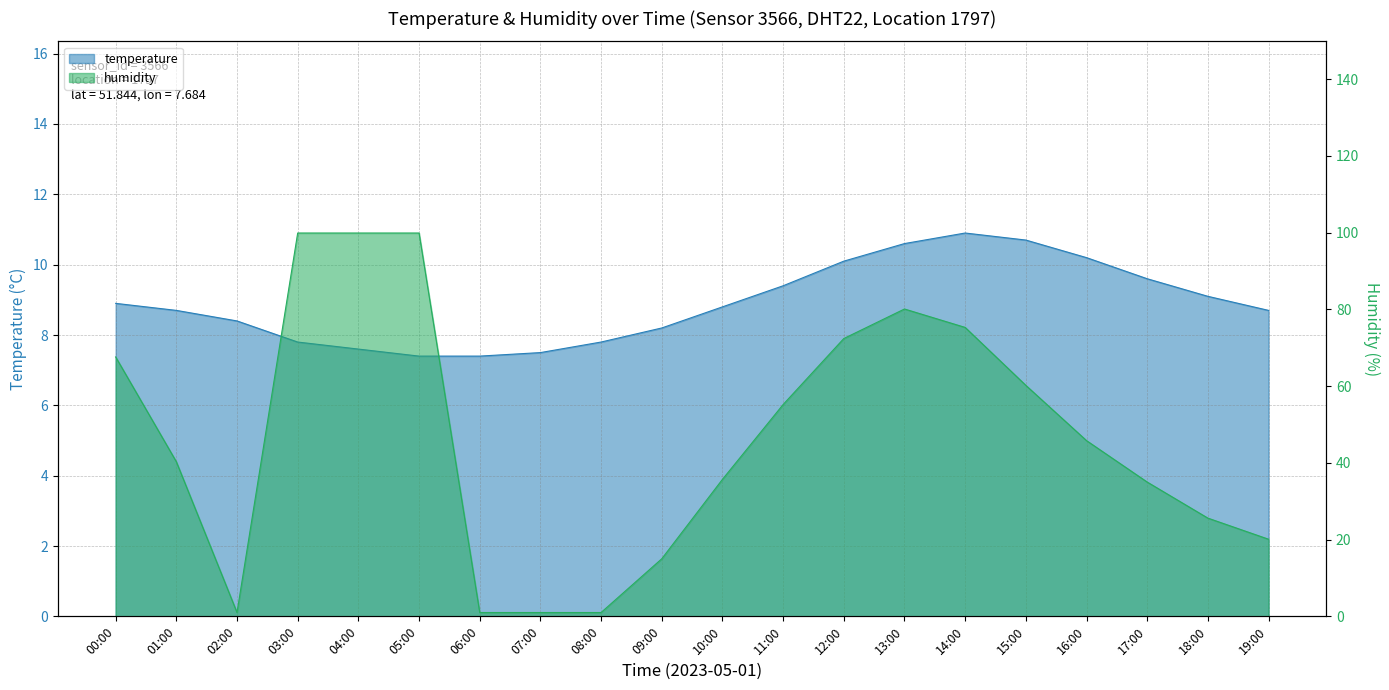

What is the difference between the second highest and second lowest values in the humidity series?

98.9